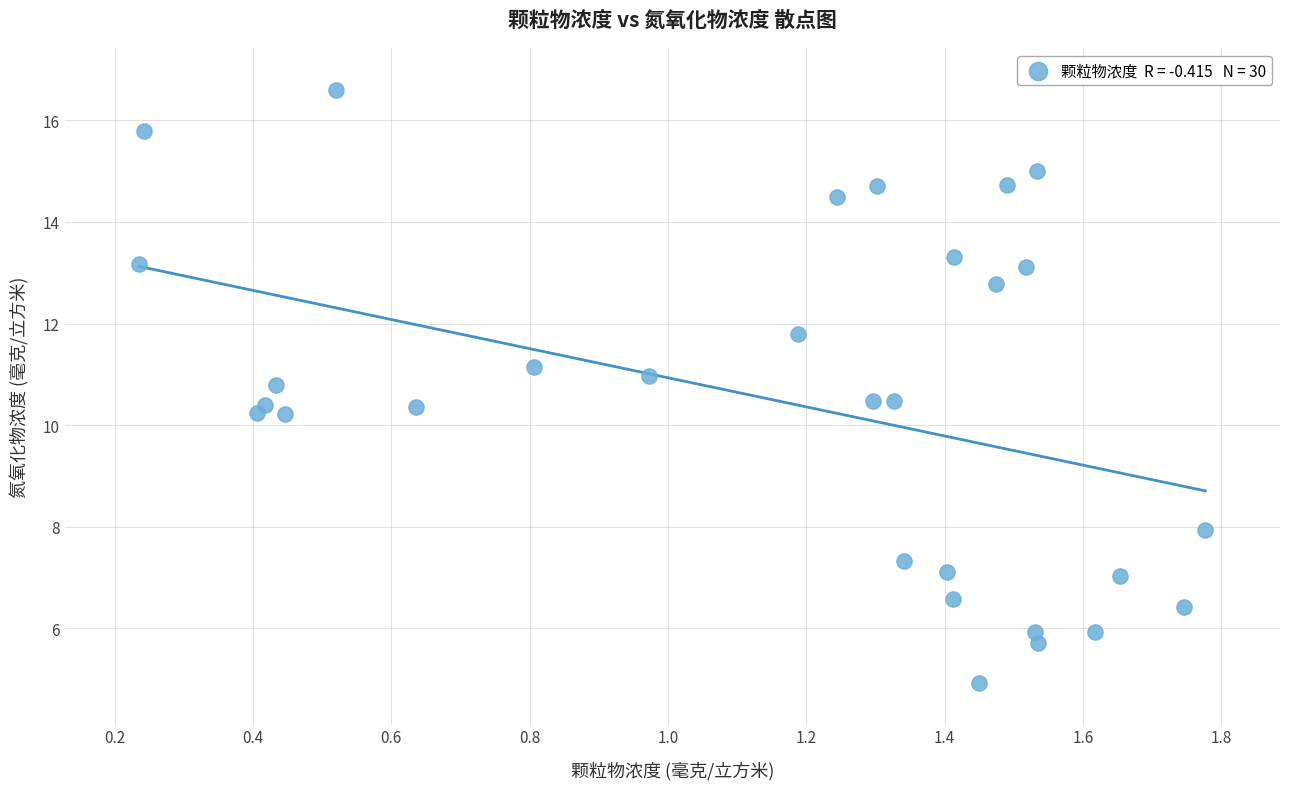

What is the range of Y values (max minus min)?

11.7